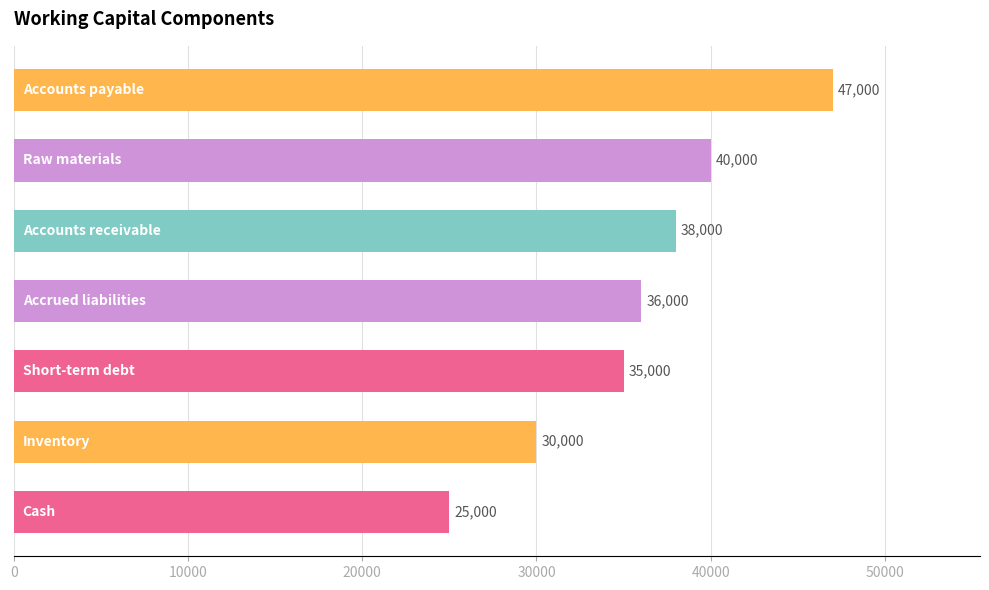

What is the value of the 2nd bar from the top?

40000